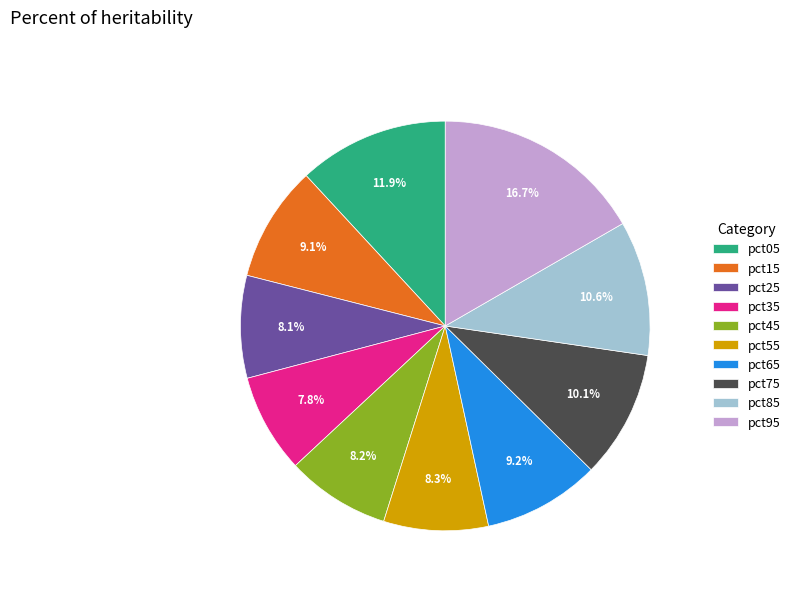

Do pct35 and pct65 together represent more than half of the pie?

No